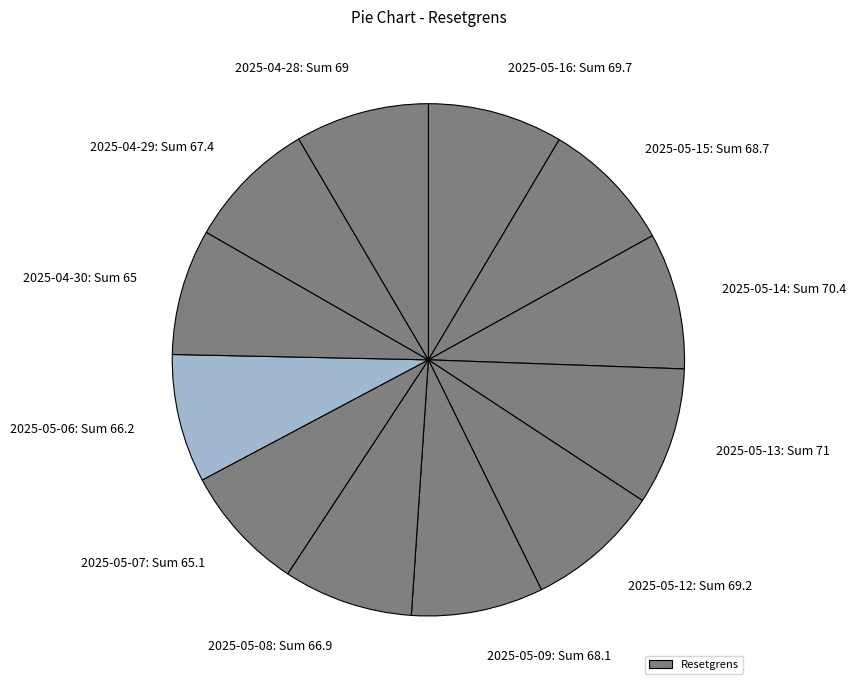

Count the number of slices in the pie.

12